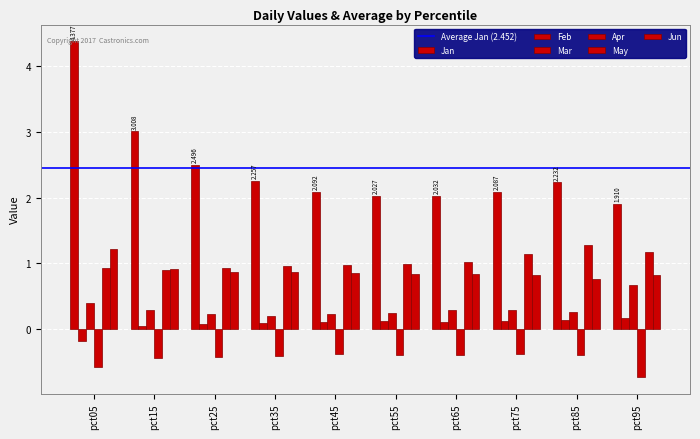

What is the value of the Jan bar at the 6th from the left?

2.0